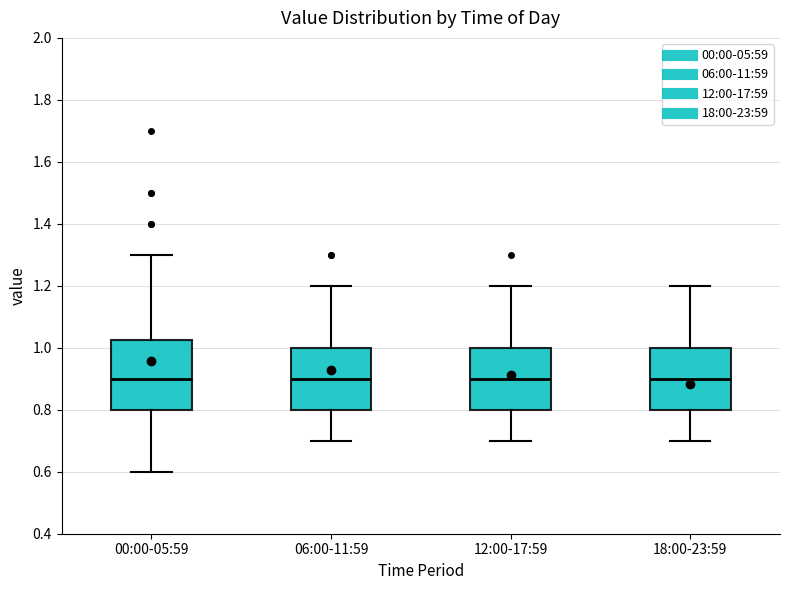

Reading left to right, read every box against the y-axis: the position of its median line, the range the box covers, and the ends of its whiskers. The values are not printed on the chart, so give them approximately, as read against the axis.

00:00-05:59: median 0.90, box 0.80 to 1.02, whiskers 0.60 to 1.30
06:00-11:59: median 0.90, box 0.80 to 1.00, whiskers 0.70 to 1.20
12:00-17:59: median 0.90, box 0.80 to 1.00, whiskers 0.70 to 1.20
18:00-23:59: median 0.90, box 0.80 to 1.00, whiskers 0.70 to 1.20